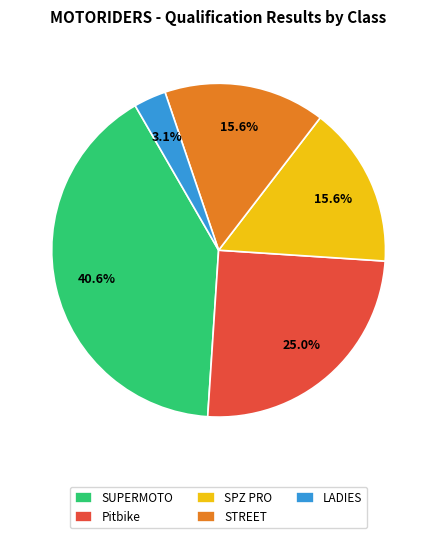

To the nearest percent, what is the average slice percentage?

20%